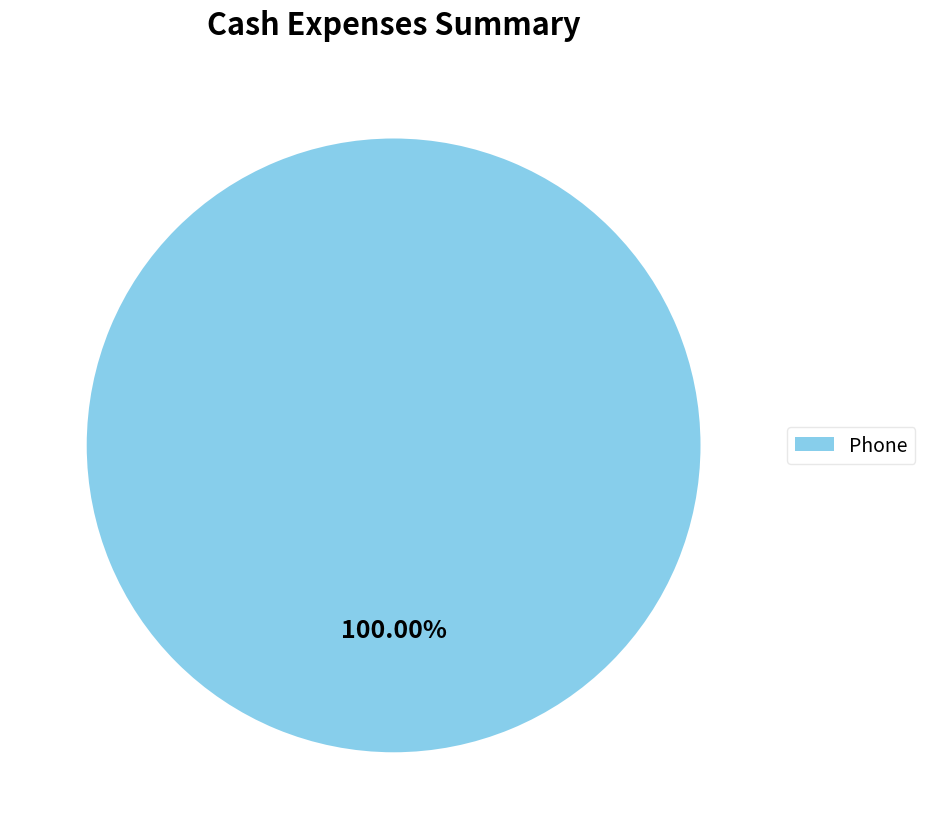

Rank the categories by value from lowest to highest.

Phone